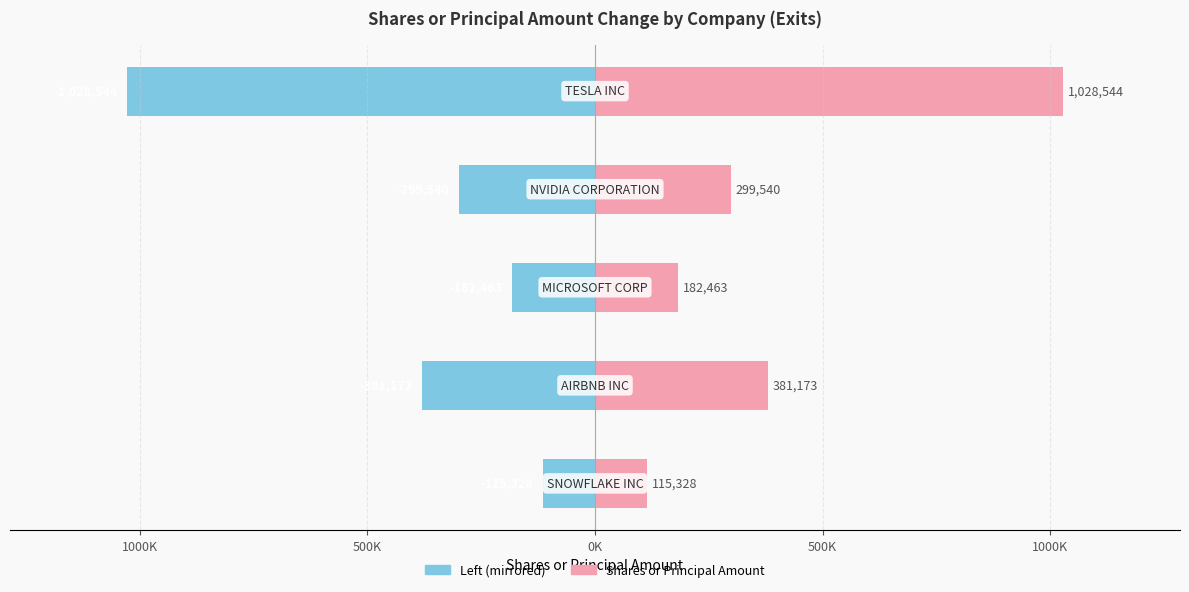

What is the value of the Value (Left) bar at the 1st from the left?

-115328